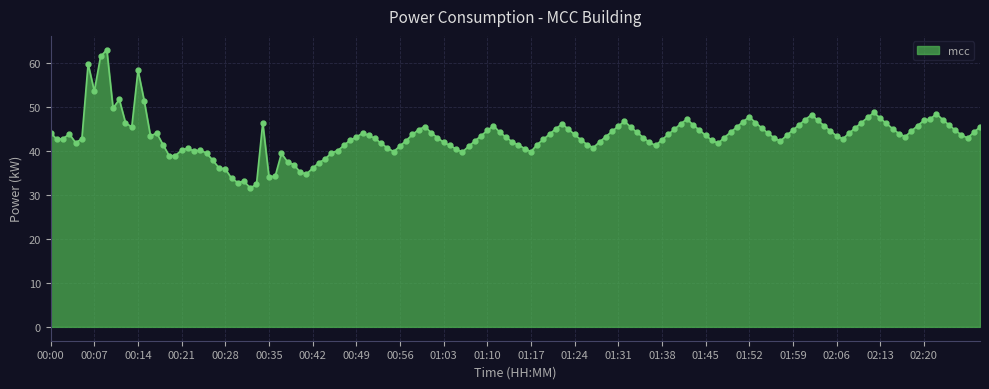

What is the greatest value displayed?

63.1